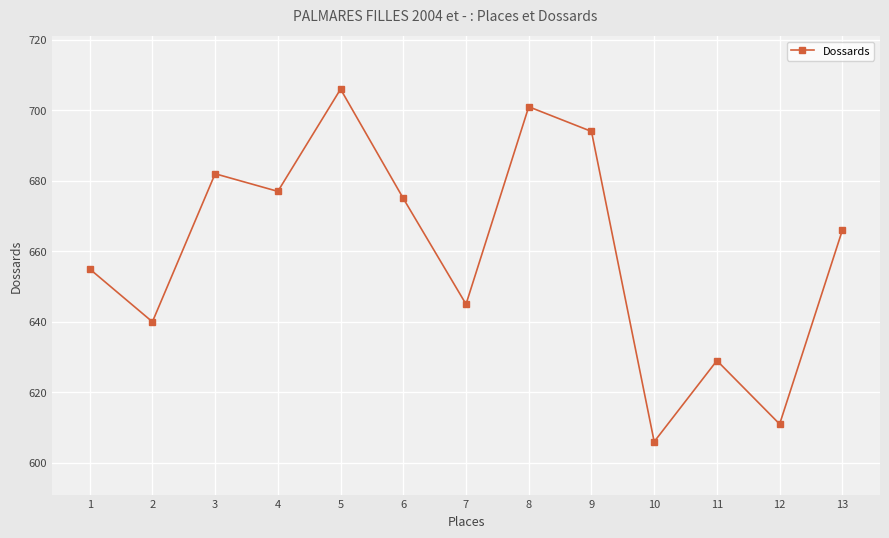

What is the difference between the second highest and second lowest values?

90